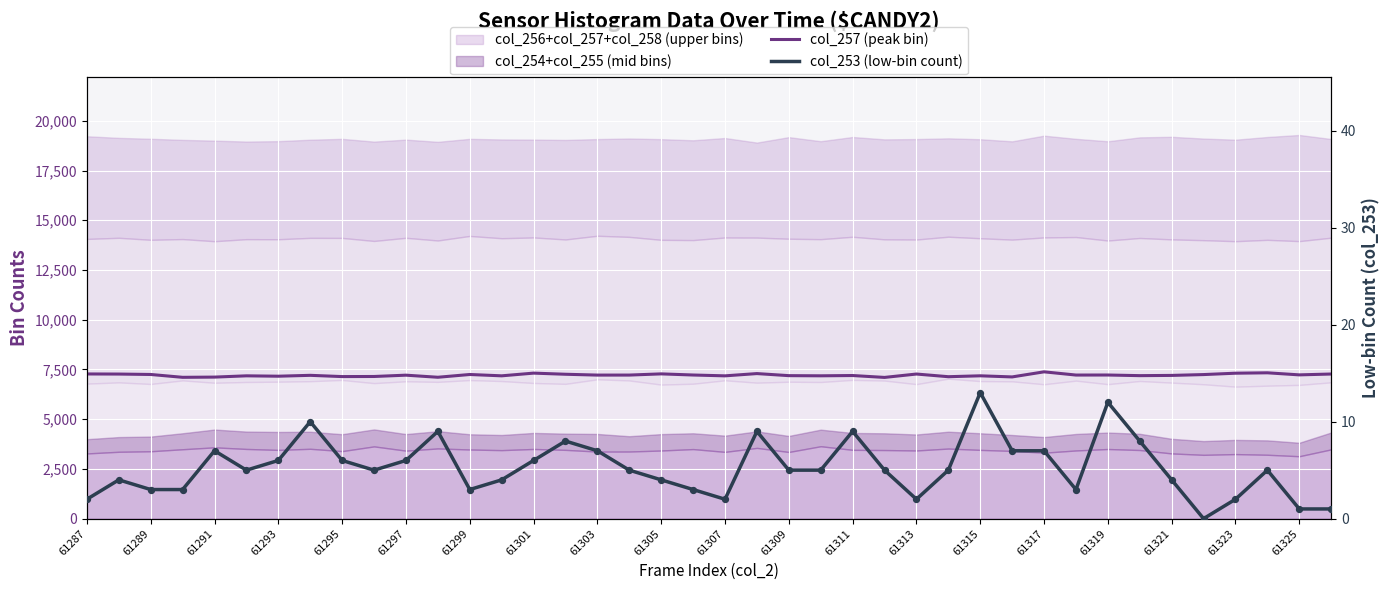

Is the value of col_253 (low-bin count) at 61303 greater than the value of col_257 (peak bin) at 61289?

No